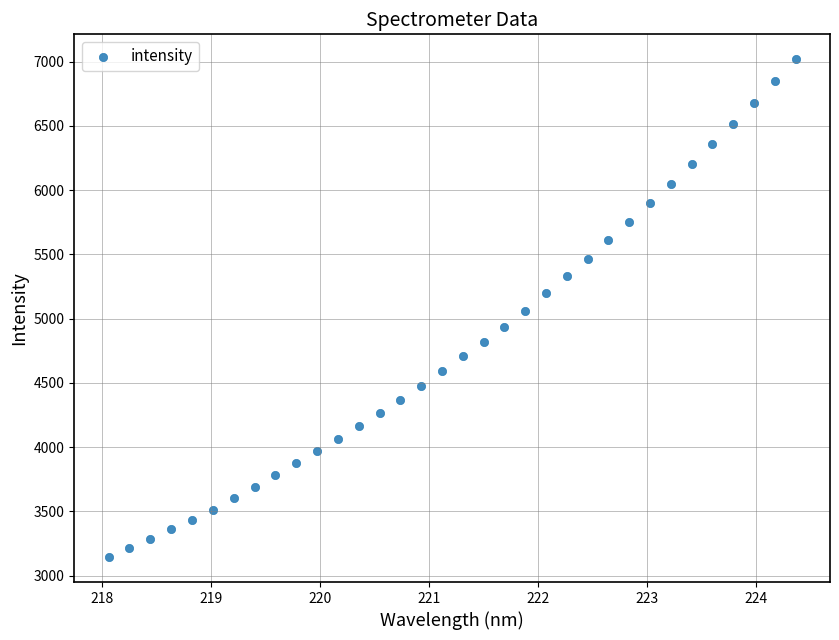

What is the range of Y values (max minus min)?

3874.7